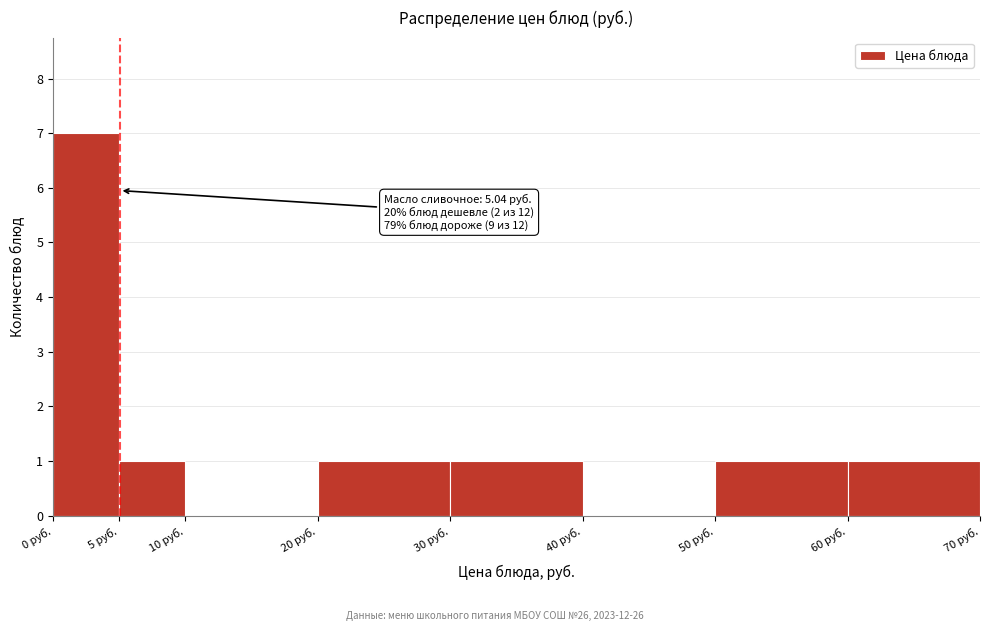

Which range on the x-axis has the tallest bar?

0 to 5